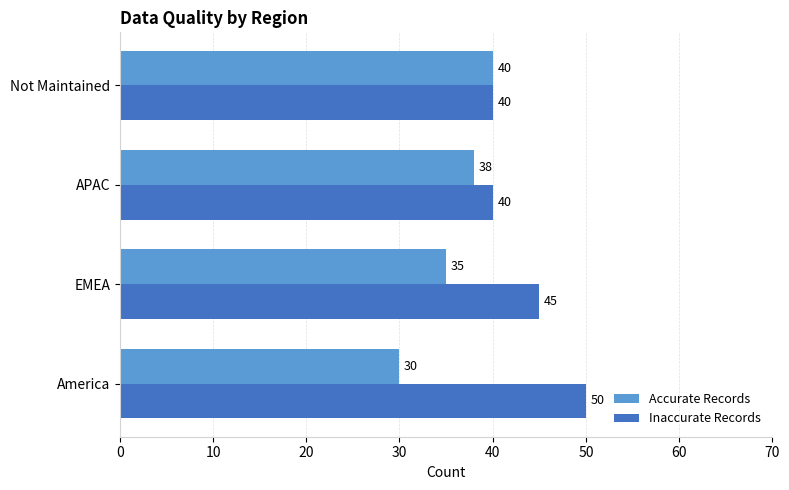

At how many categories does at least one series exceed 31?

4